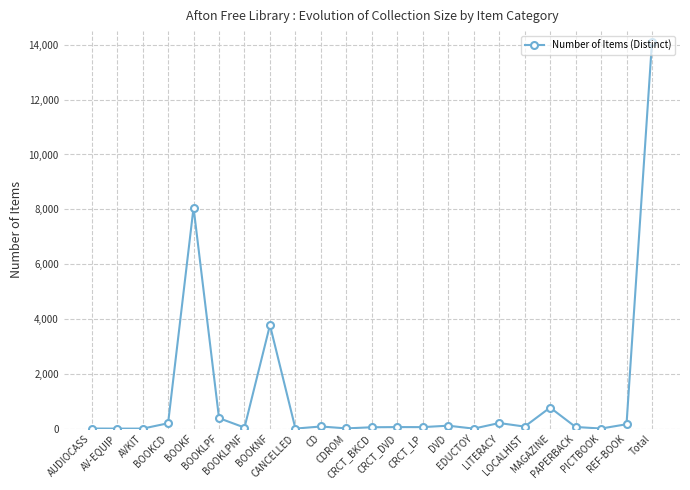

How many data points does each series have?

23